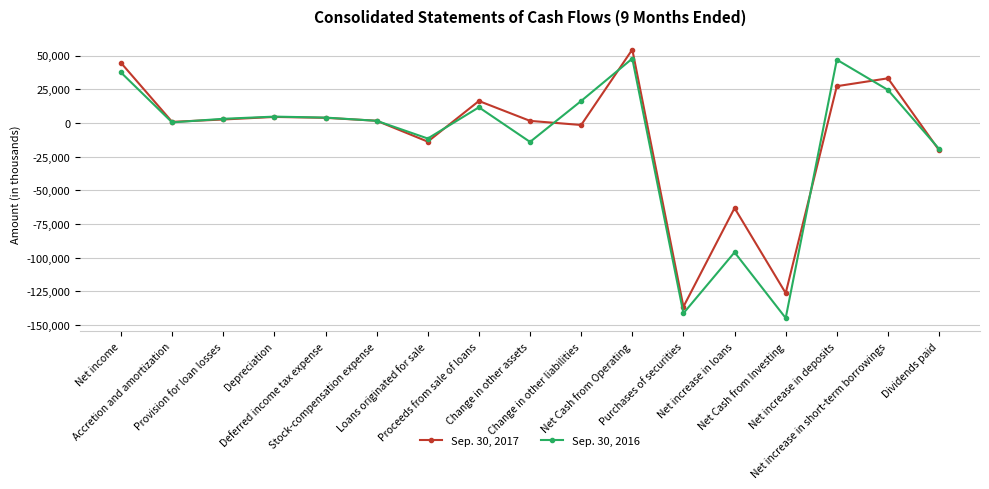

Rank the series by their maximum value, from lowest to highest.

Sep. 30, 2016, Sep. 30, 2017